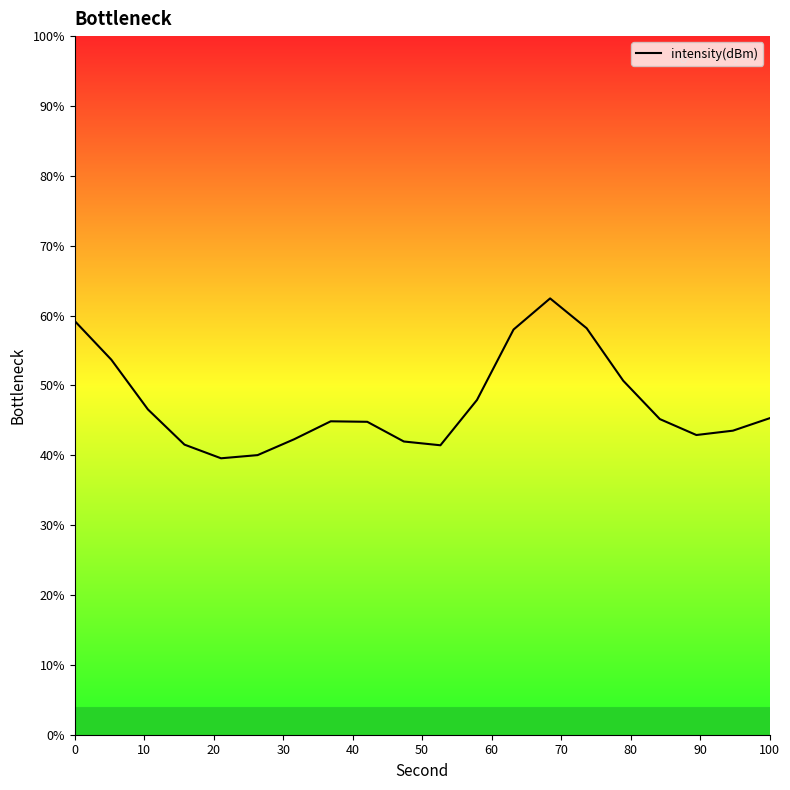

Between 70 and 100, which is larger?

70